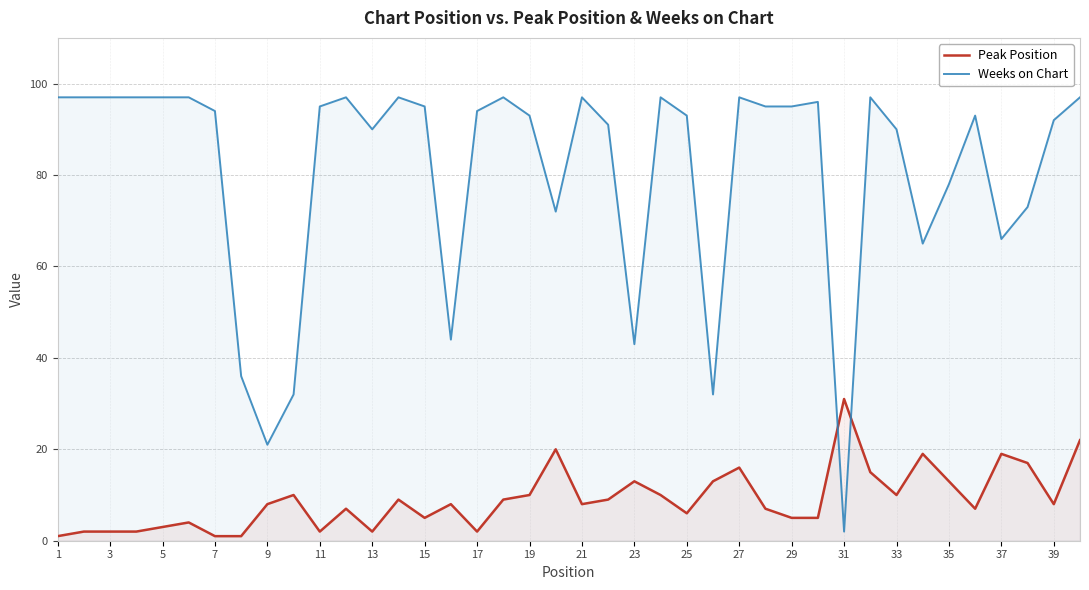

Which series has the widest spread of values?

Weeks on Chart